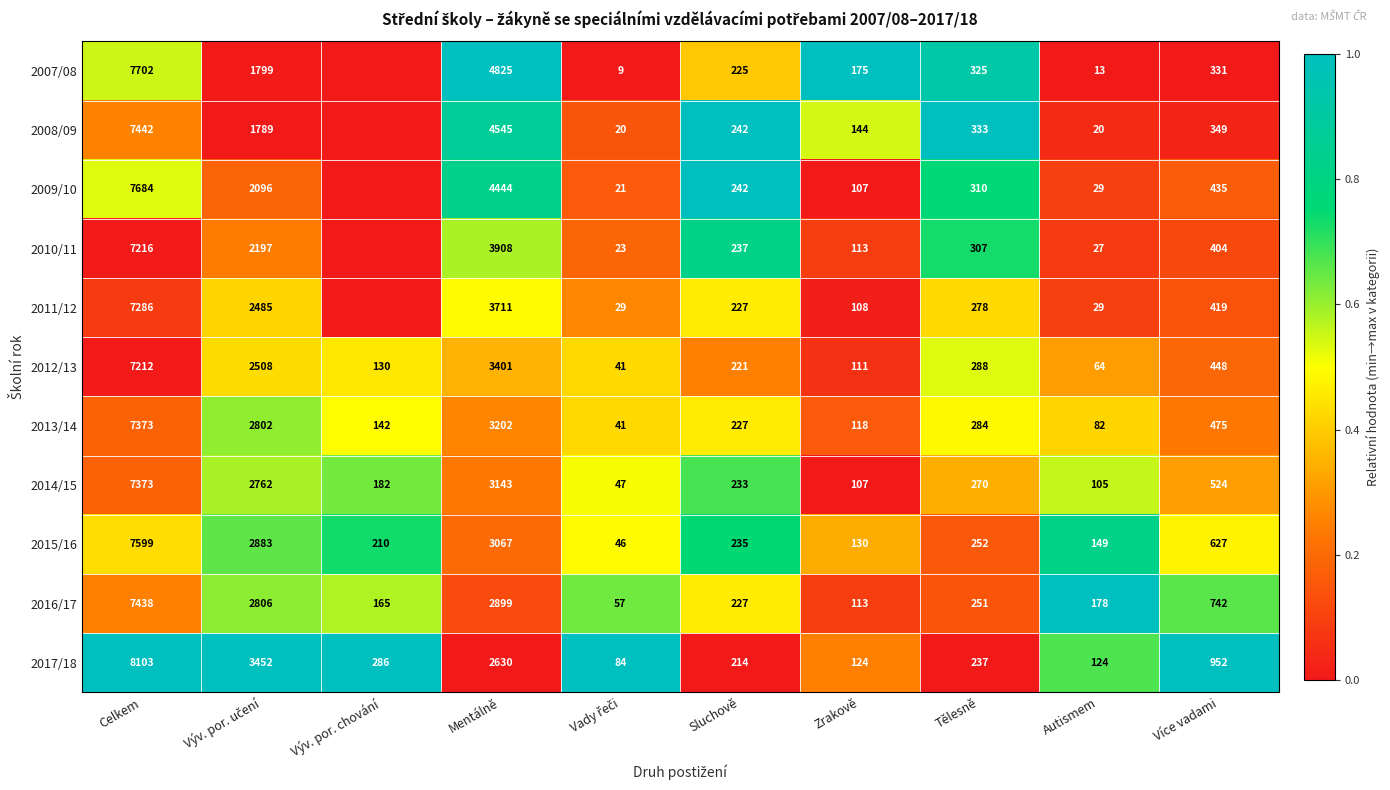

The value of 2017/18 at Sluchově is 214. True or false?

True